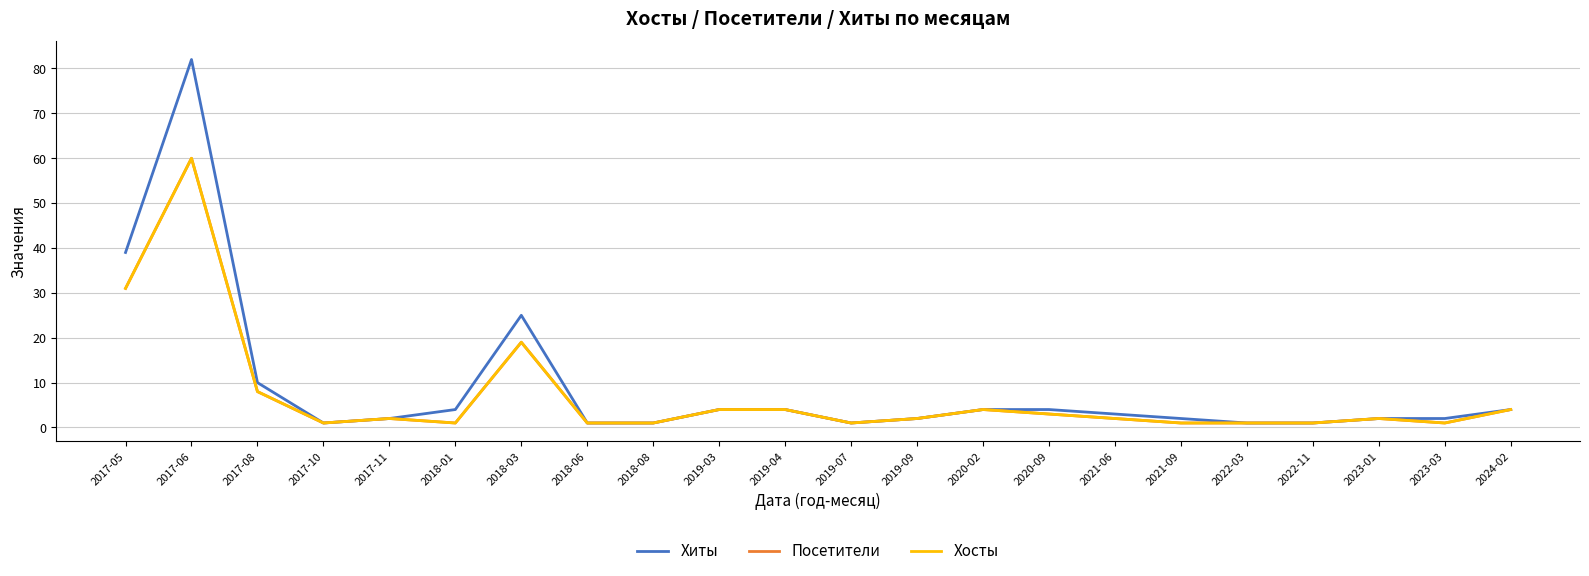

Does the chart have visible grid lines?

Yes